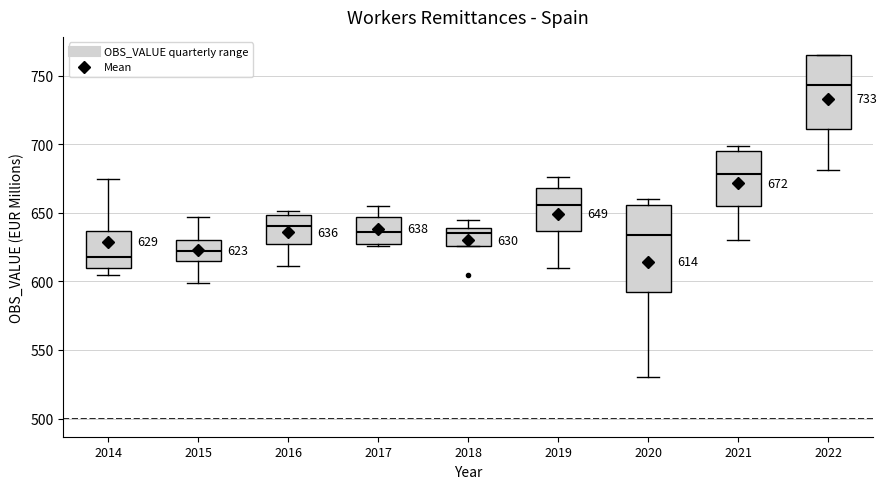

Which box has the highest median line?

2022